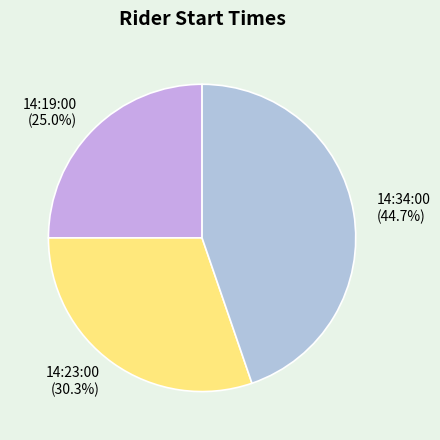

Is it true that 14:34:00 is 45% of the pie?

True